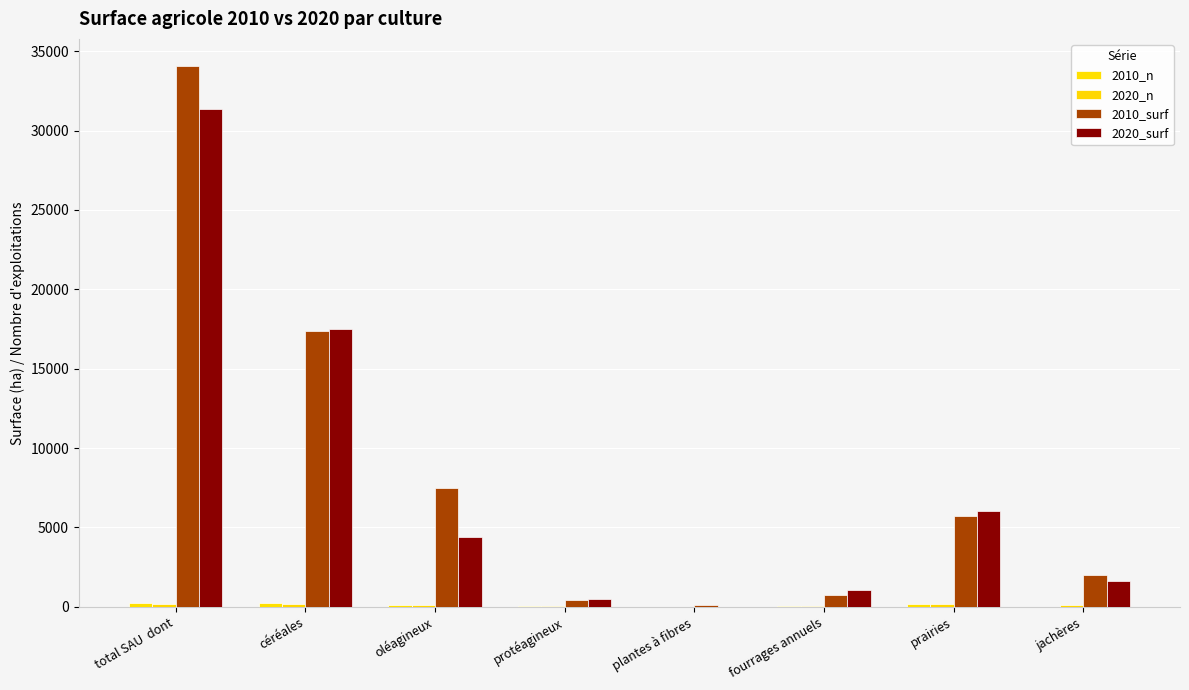

Which series has the largest total across all categories?

2010_surf